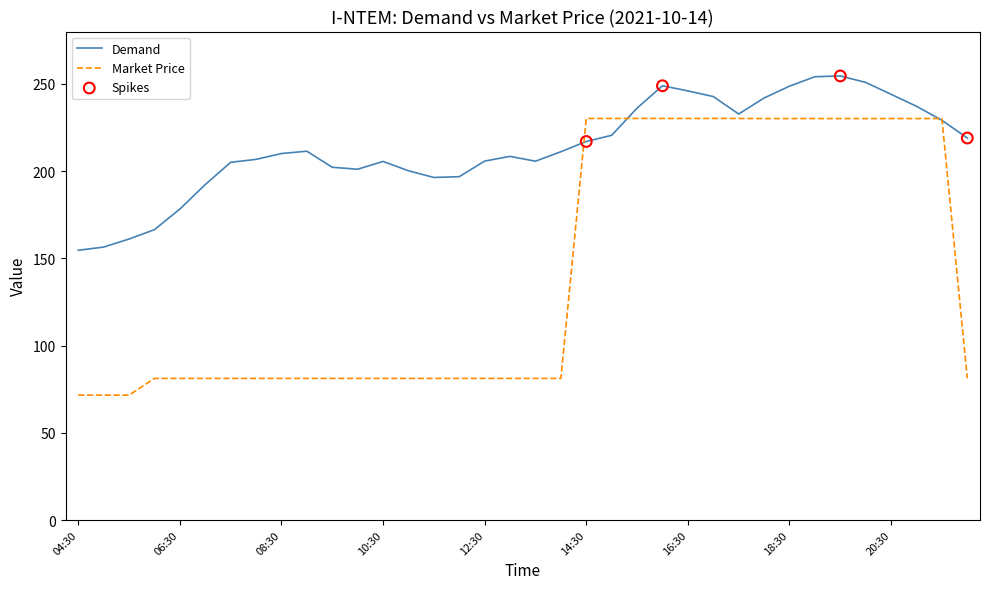

Which series has the largest total across all categories?

Demand